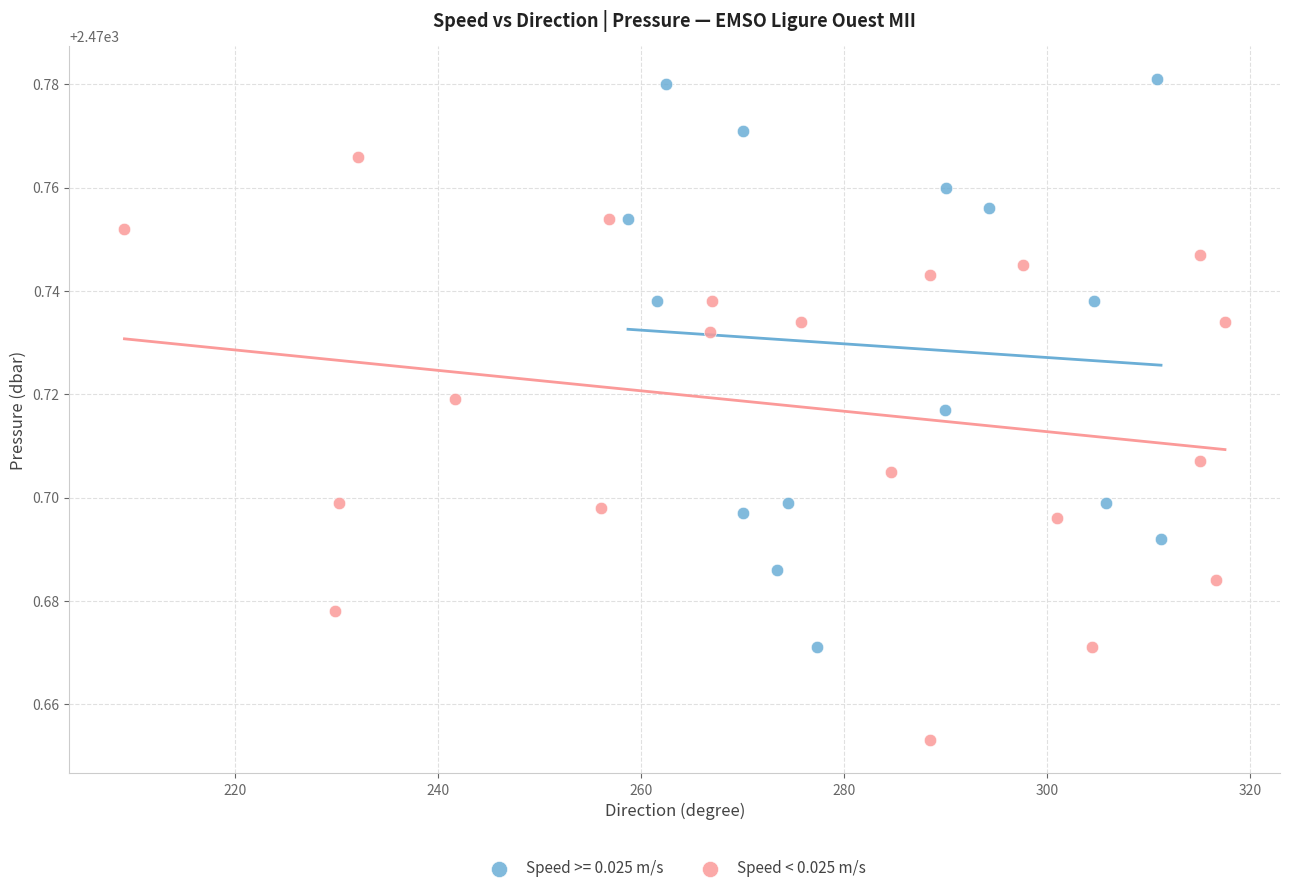

Which series reaches the maximum Y coordinate?

Speed >= 0.025 m/s